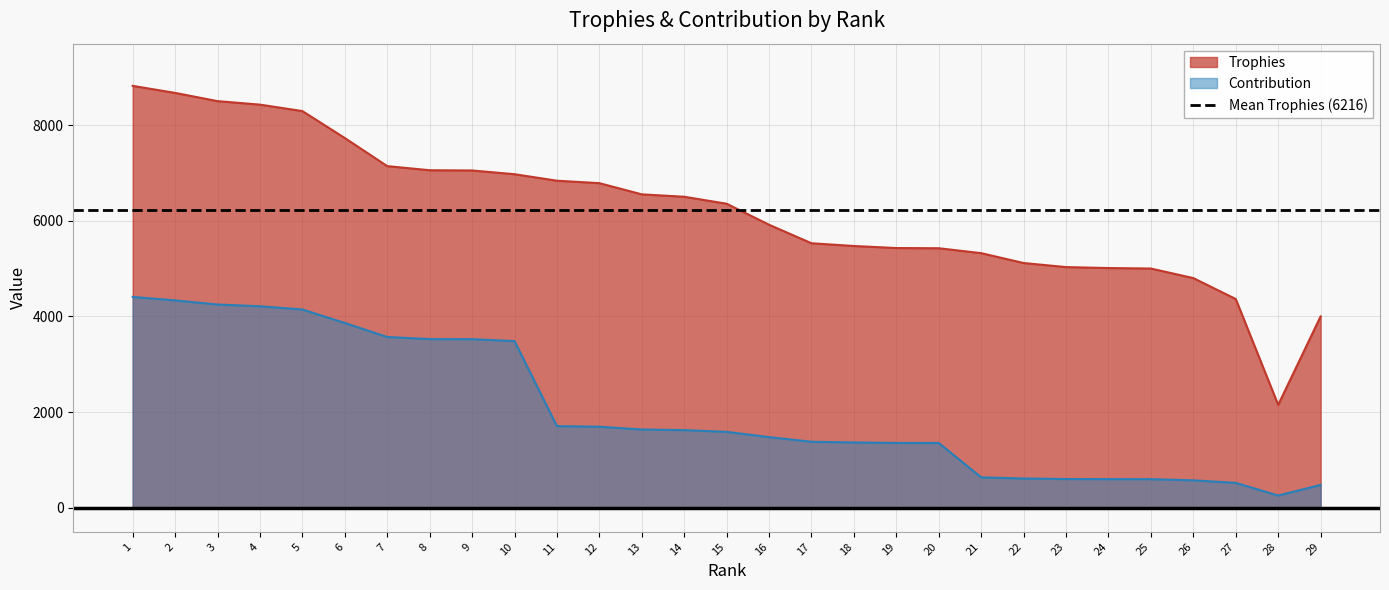

What is the difference between the highest and lowest values at 23?

4429